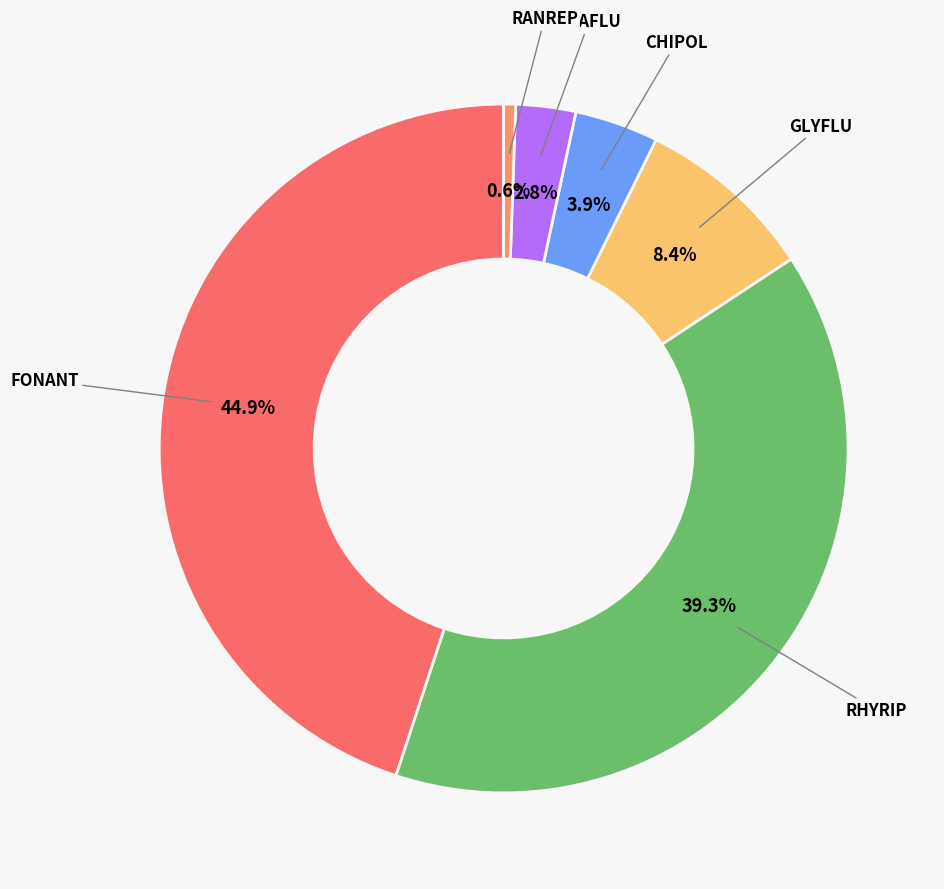

How many slices are in this pie chart?

6